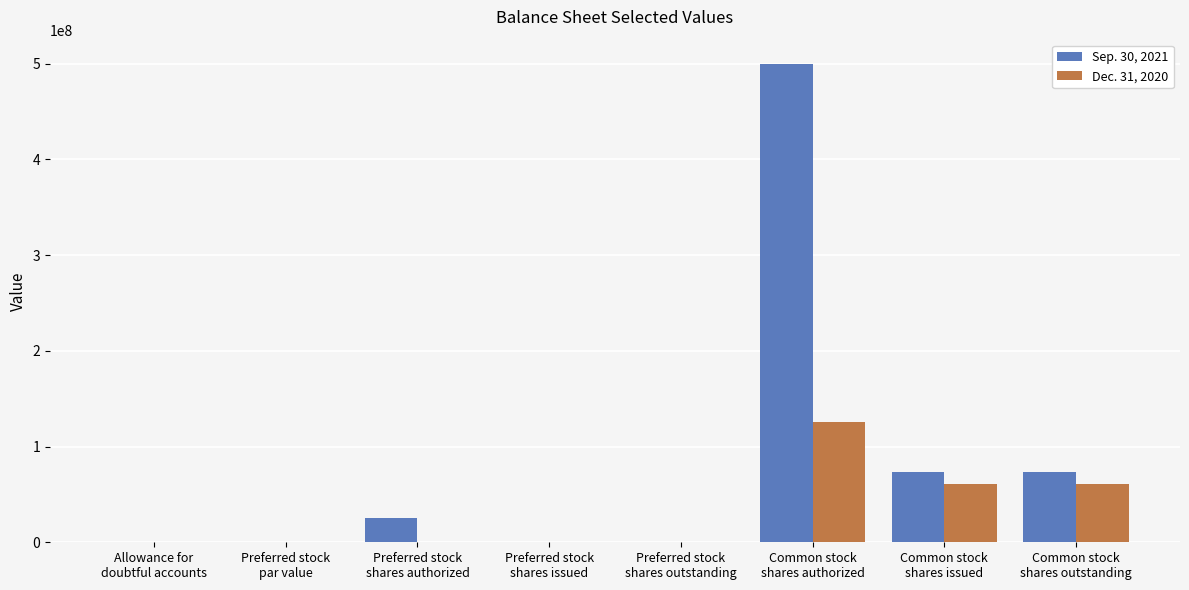

Count the number of categories in the chart.

8